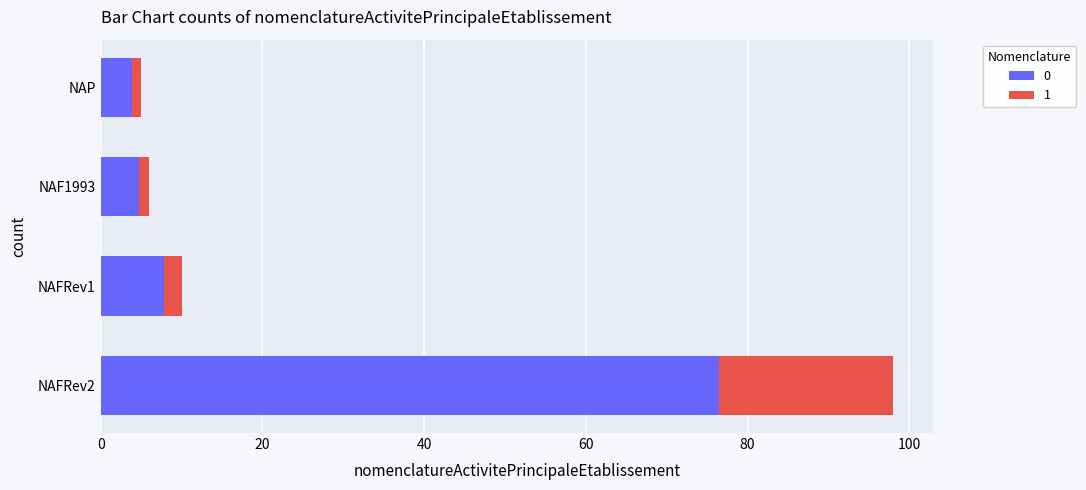

What is the maximum value for 0?

76.4